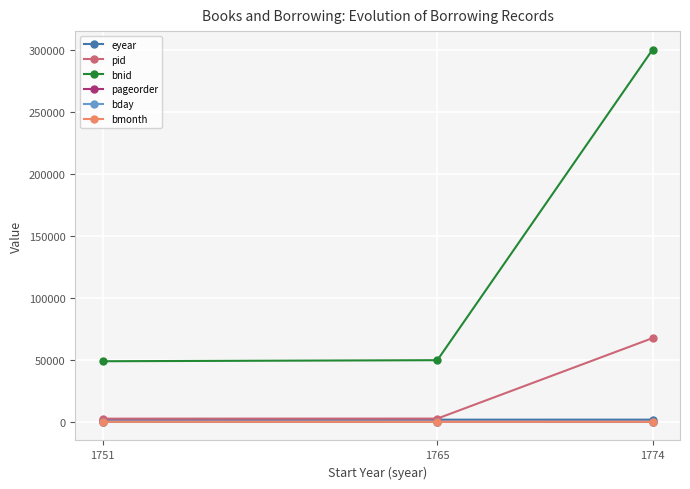

Which series has the largest total across all categories?

bnid